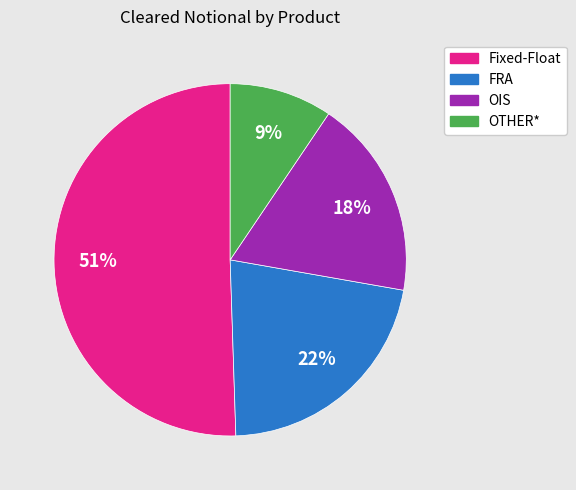

Is it true that Fixed-Float is 51% of the pie?

True